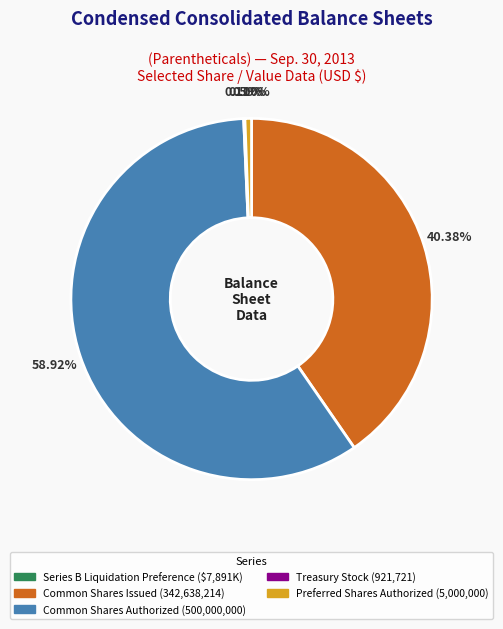

Does any single category account for the majority?

Yes